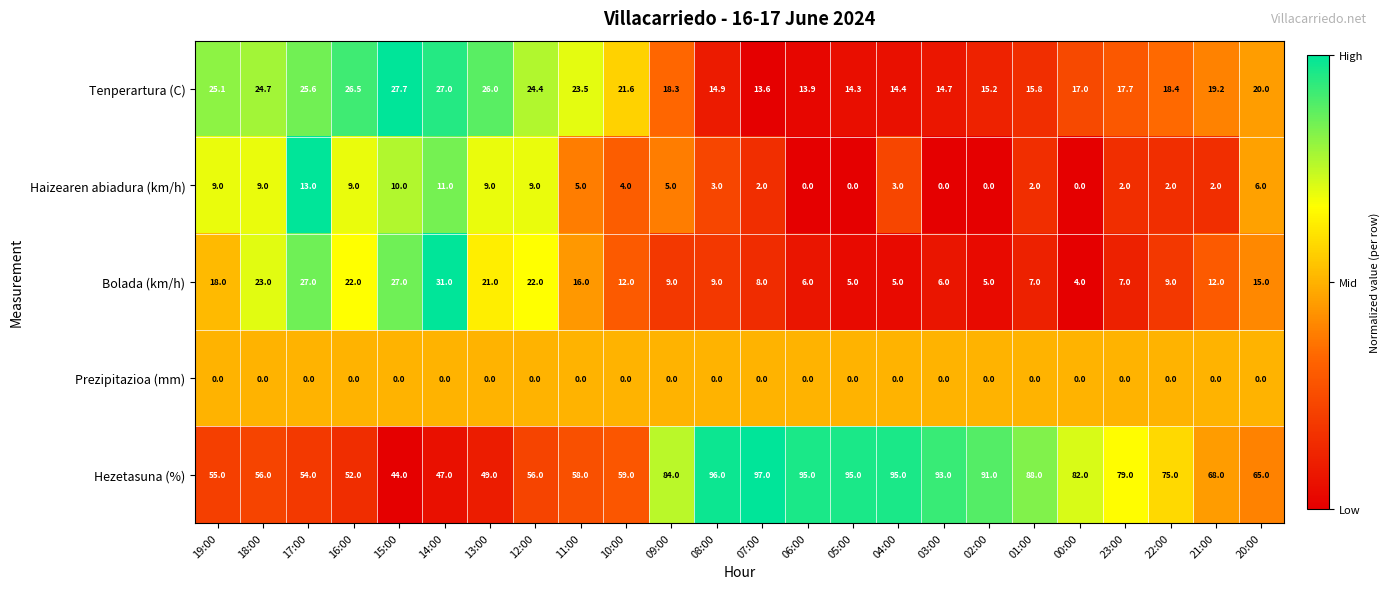

What is the sum of all Haizearen abiadura (km/h) values?

115.0